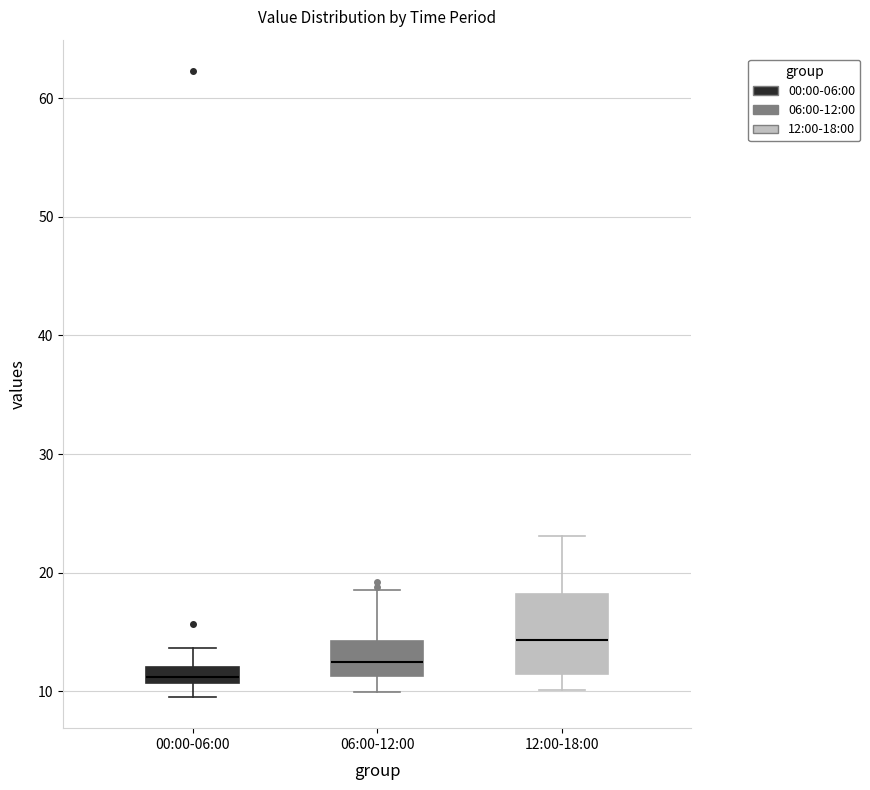

Where does the lower whisker of the box for 00:00-06:00 end on the y-axis? The values are not printed on the chart, so give them approximately, as read against the axis.

10